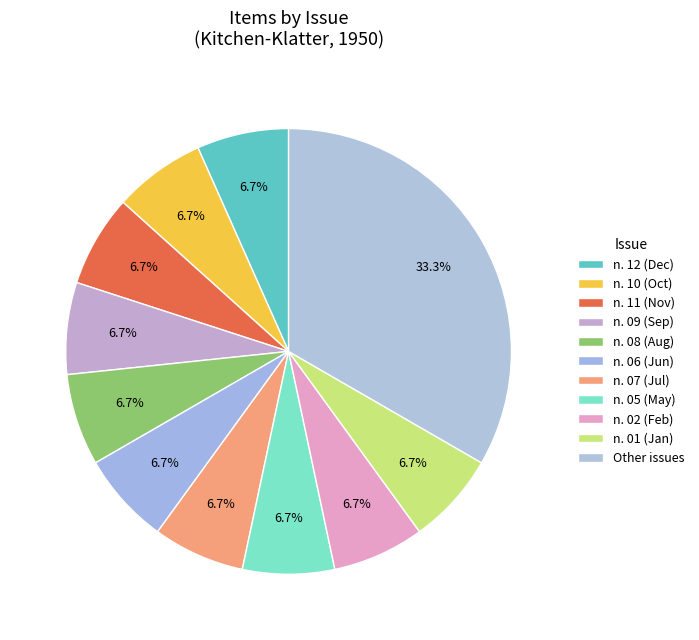

What is the smallest slice in the pie chart?

v. 15, n. 12